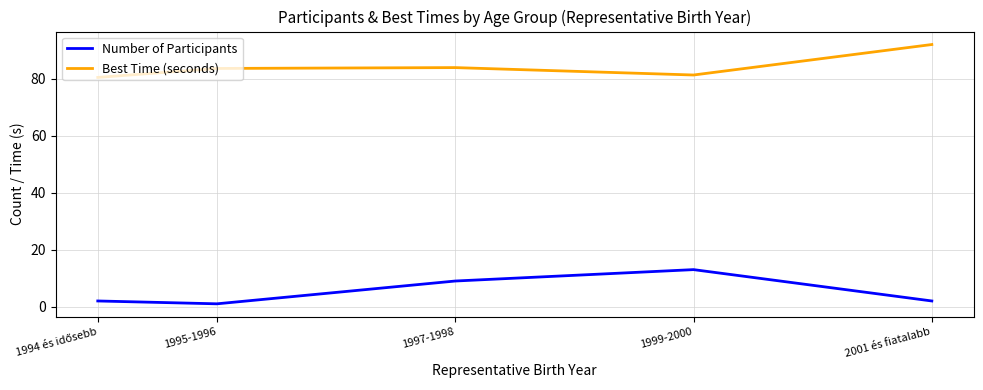

Rank the series by their maximum value, from lowest to highest.

Number of Participants, Best Time (seconds)